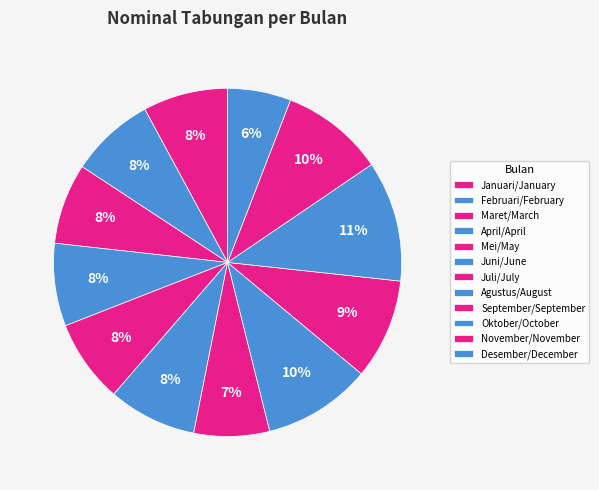

Is there any slice that represents more than half of the pie?

No